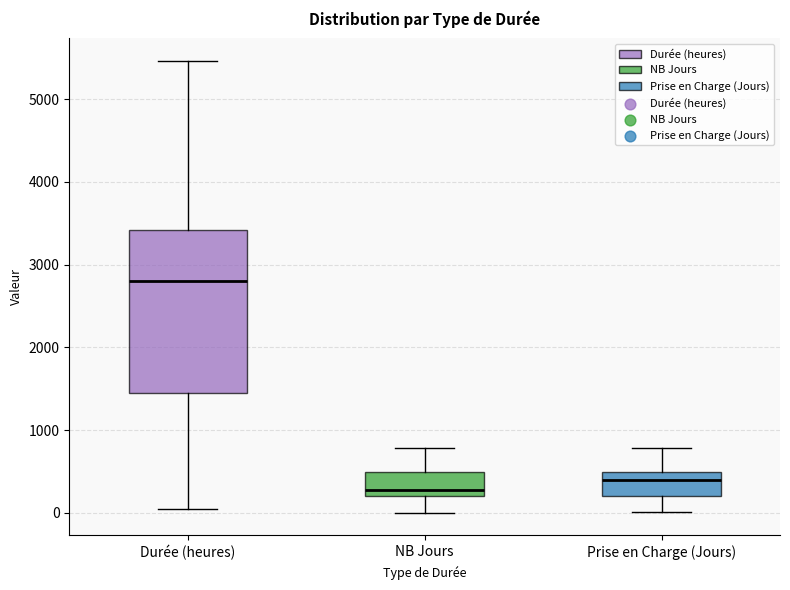

Which box is the tallest, from its lower edge to its upper edge?

Durée (heures)